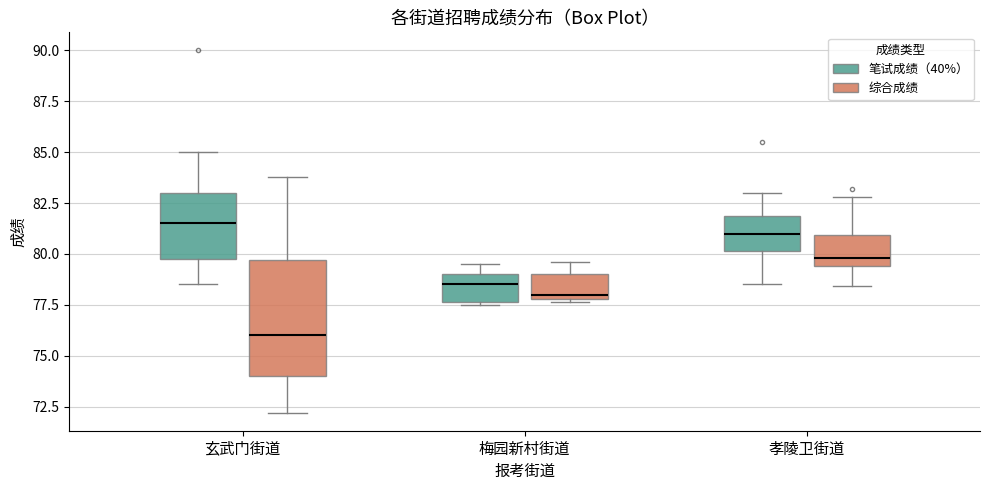

Reading left to right, read every box against the y-axis: the position of its median line, the range the box covers, and the ends of its whiskers. The values are not printed on the chart, so give them approximately, as read against the axis.

玄武门街道 (笔试成绩（40%）): median 81.5, box 80.0 to 83.0, whiskers 78.5 to 85.0
玄武门街道 (综合成绩): median 76.0, box 74.0 to 79.5, whiskers 72.0 to 84.0
梅园新村街道 (笔试成绩（40%）): median 78.5, box 77.5 to 79.0, whiskers 77.5 to 79.5
梅园新村街道 (综合成绩): median 78.0 (just above the box's lower edge), box 78.0 to 79.0, whiskers 77.5 to 79.5
孝陵卫街道 (笔试成绩（40%）): median 81.0, box 80.0 to 82.0, whiskers 78.5 to 83.0
孝陵卫街道 (综合成绩): median 80.0, box 79.5 to 81.0, whiskers 78.5 to 83.0